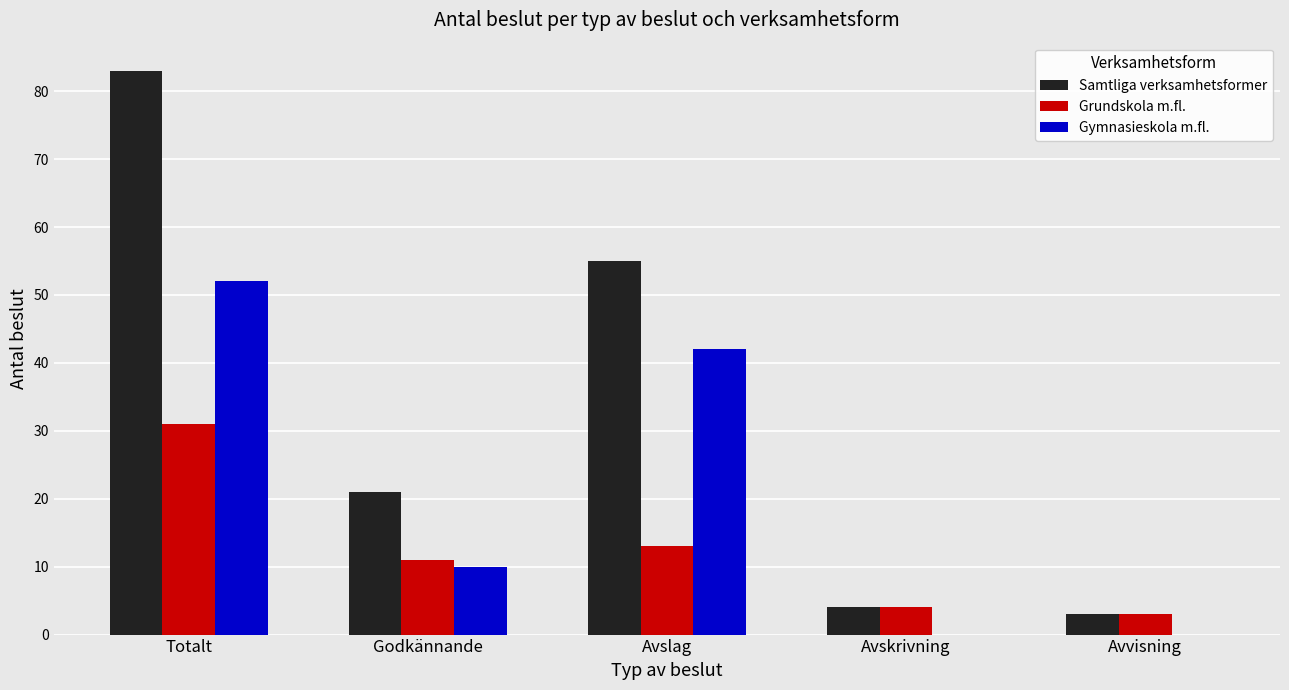

What is the maximum value shown in the chart?

83